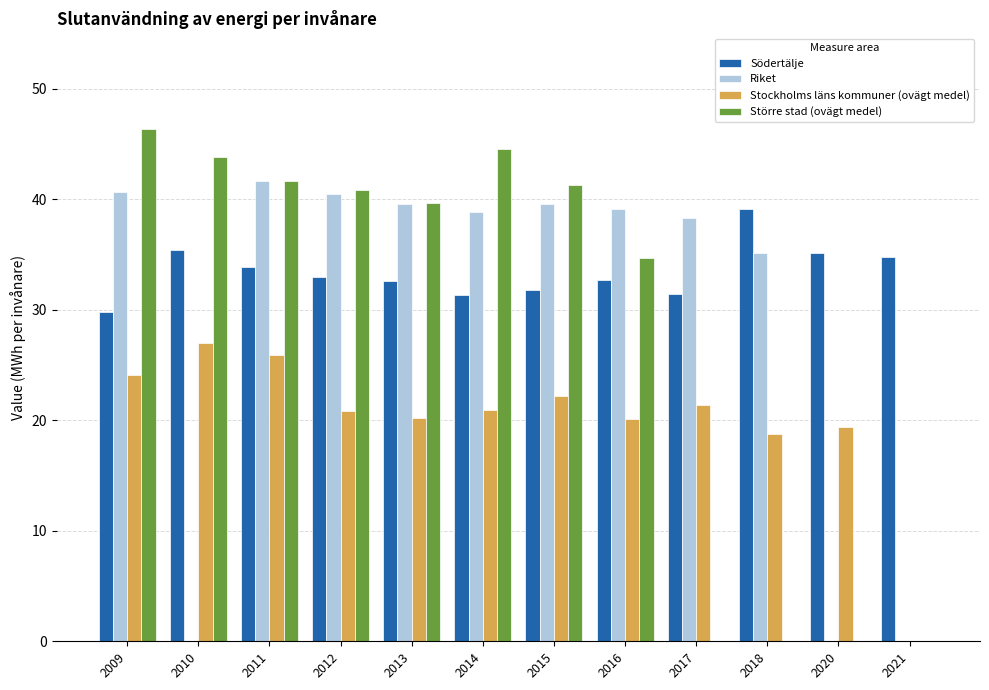

What is the approximate value of Stockholms läns kommuner (ovägt medel) at 2011?

25.9